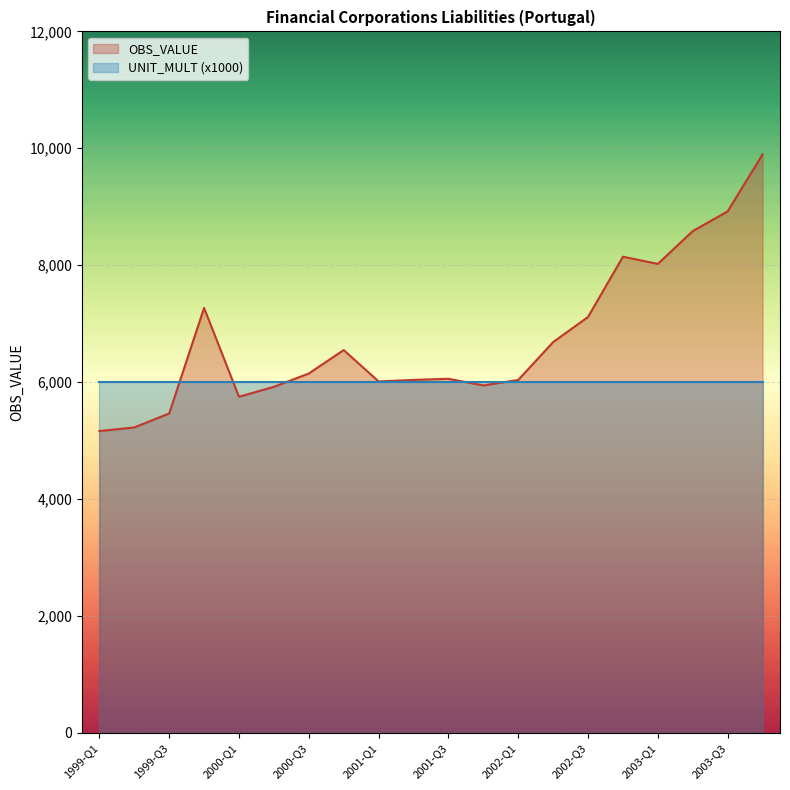

What is the sum of all values?

134934.3